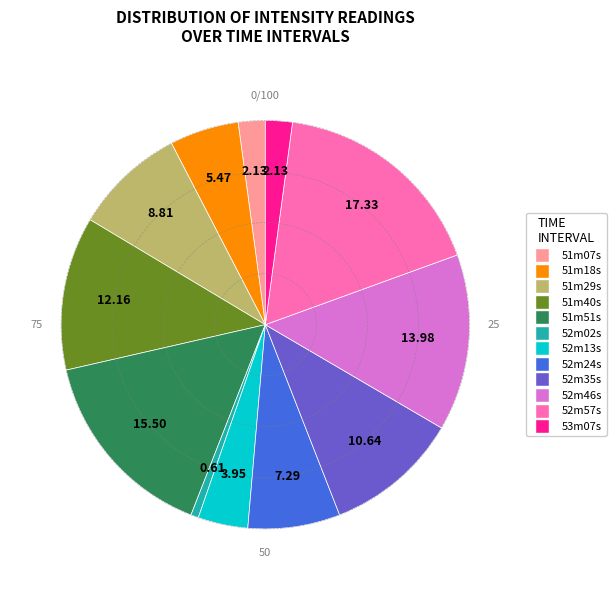

Does any single category account for the majority?

No